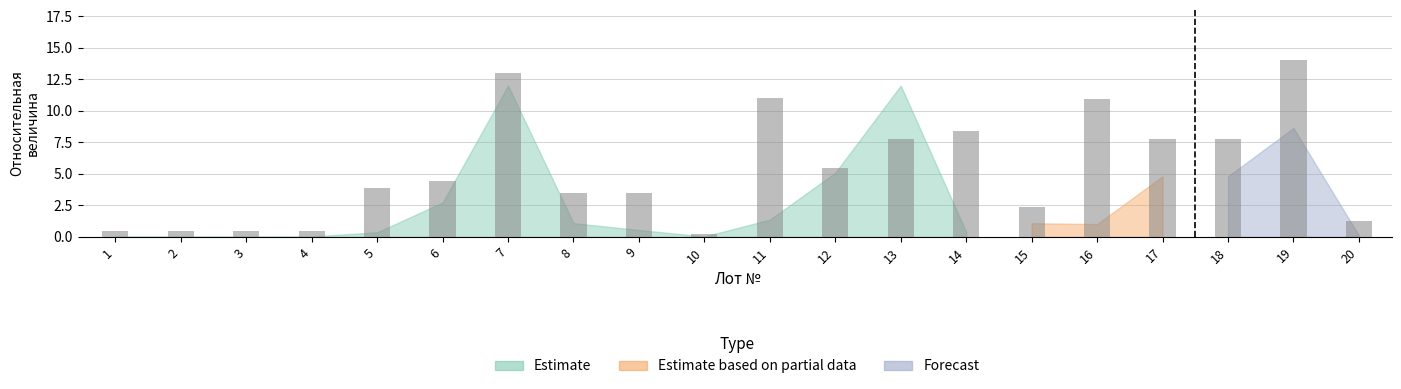

What value does the data have at 17?

7.8